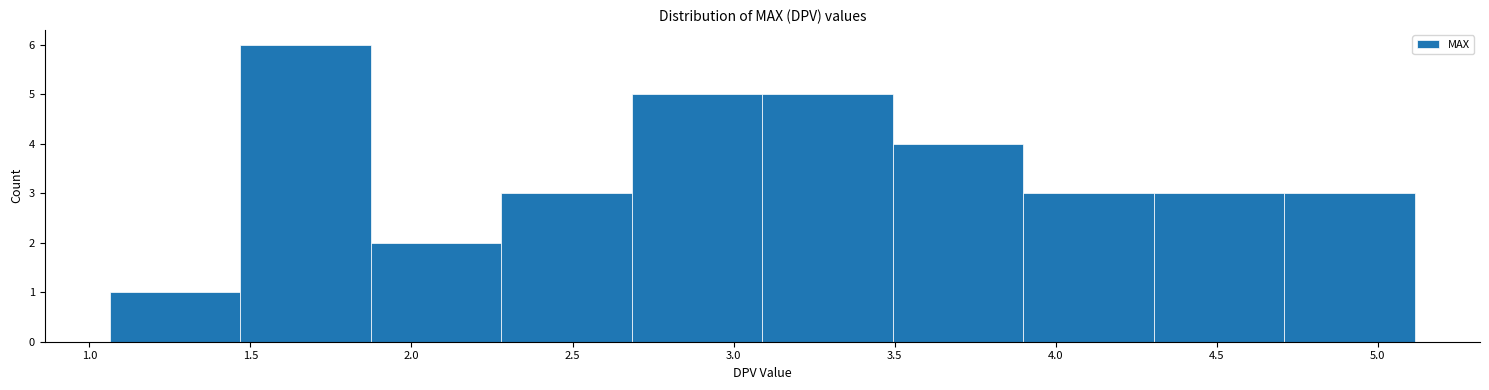

Reading left to right, transcribe this chart: for each bar, give the range it covers on the x-axis and its height. Neither the bar edges nor the heights are printed on the chart, so give them approximately, as read against the axes.

1.05 to 1.45: 1
1.45 to 1.85: 6
1.85 to 2.30: 2
2.30 to 2.70: 3
2.70 to 3.10: 5
3.10 to 3.50: 5
3.50 to 3.90: 4
3.90 to 4.30: 3
4.30 to 4.70: 3
4.70 to 5.10: 3